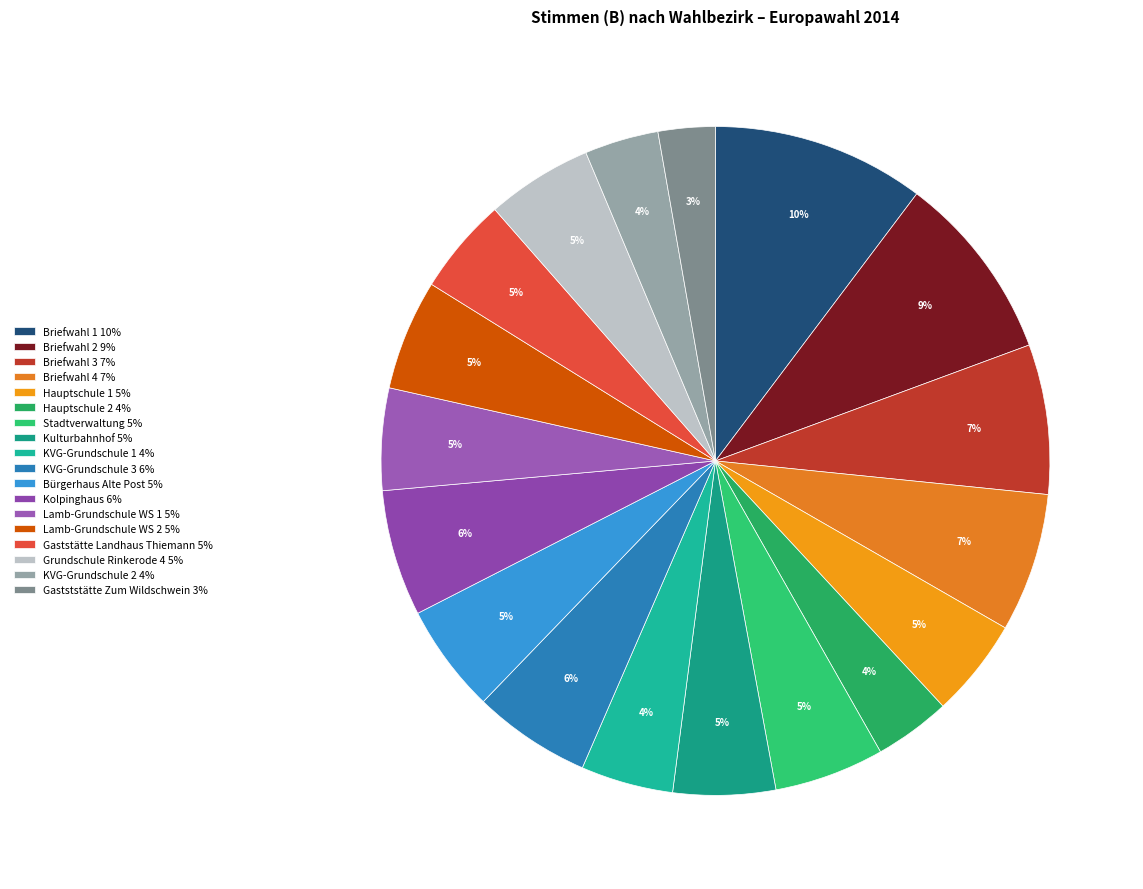

Do KVG-Grundschule 3 and Grundschule Rinkerode 4 together represent more than half of the pie?

No